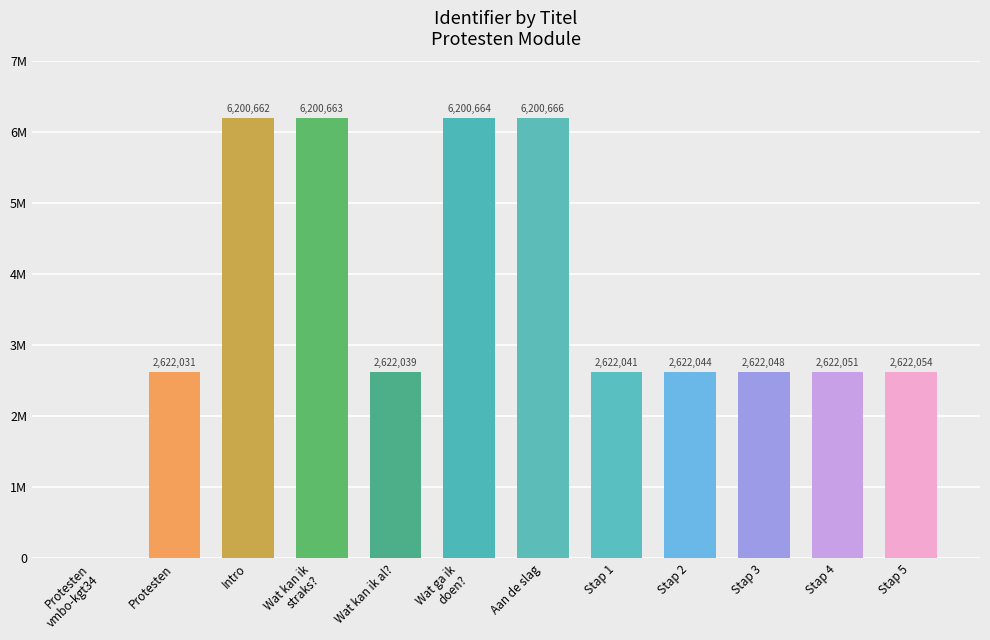

What is the value of the 10th bar from the left?

2622048